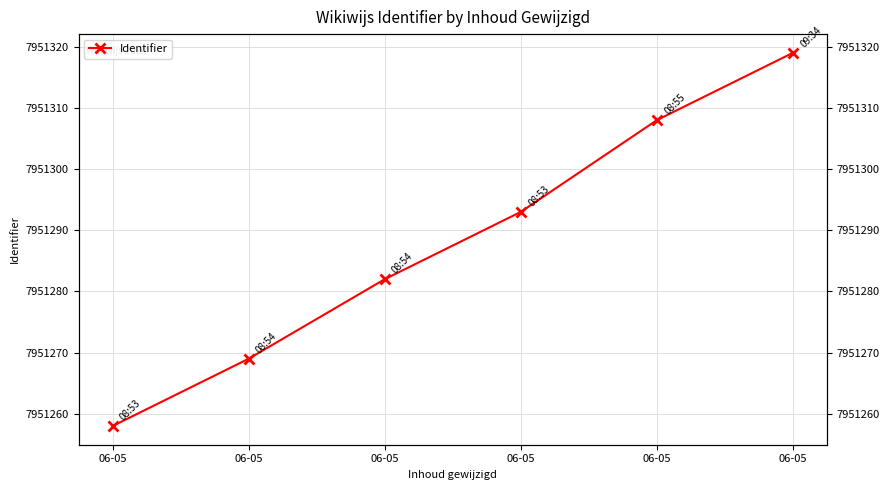

What is the value of the 2nd point from the left?

7951258